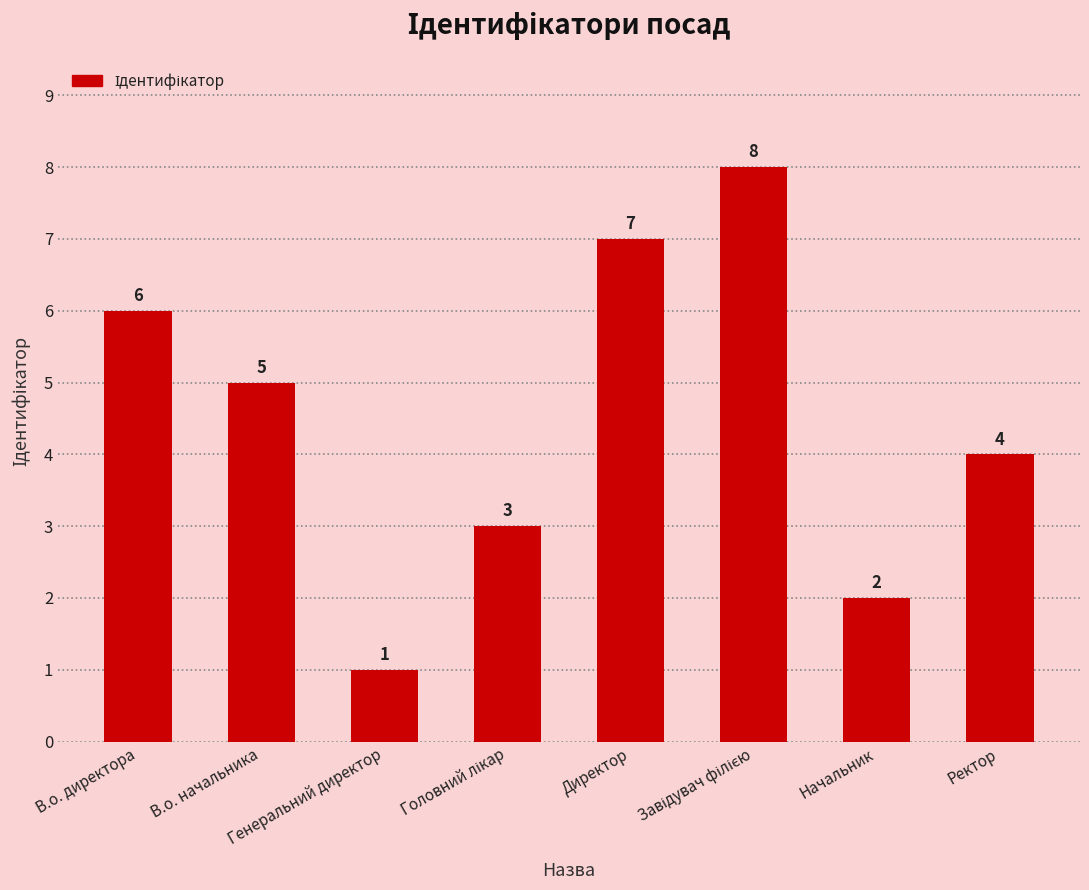

Count the values in the range 3 to 7.

5